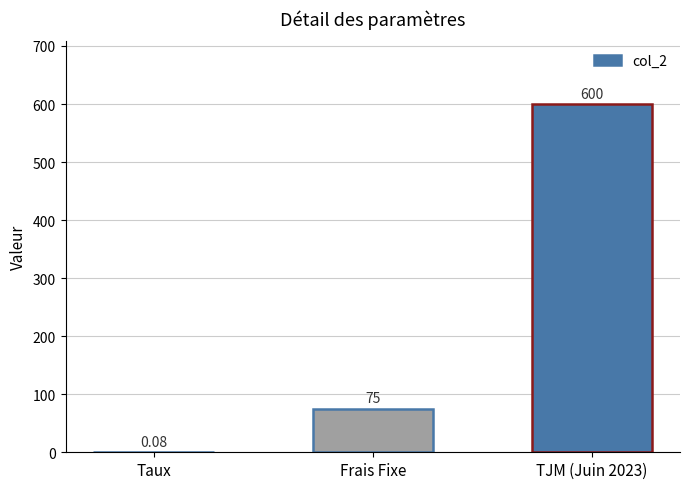

Are the bars horizontal?

No